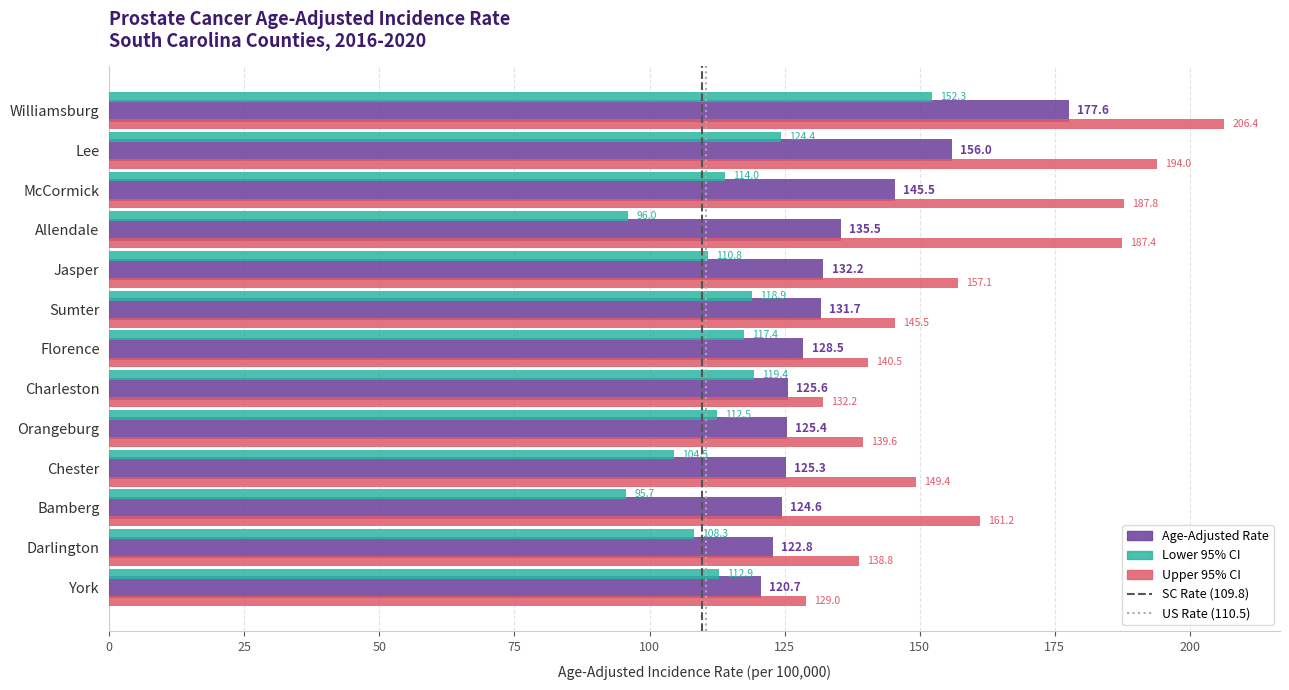

Which series changed the most between Allendale and Charleston?

Upper 95% CI